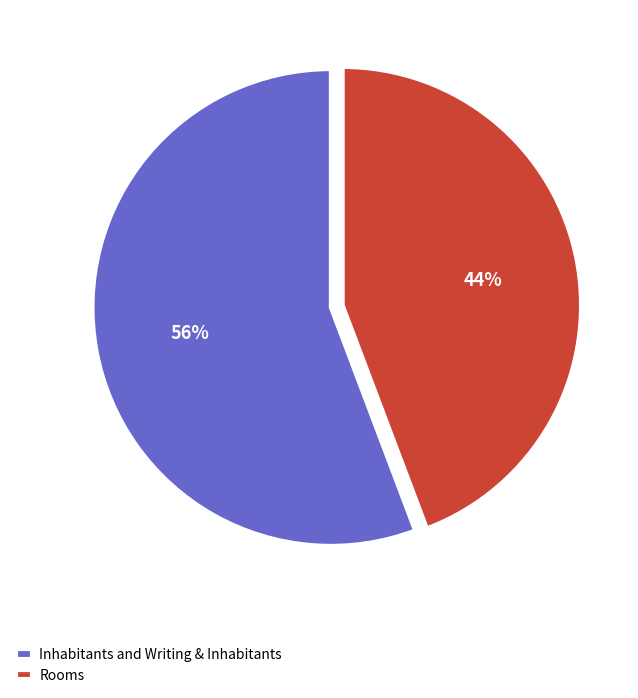

To the nearest percent, what is the average slice percentage?

50%